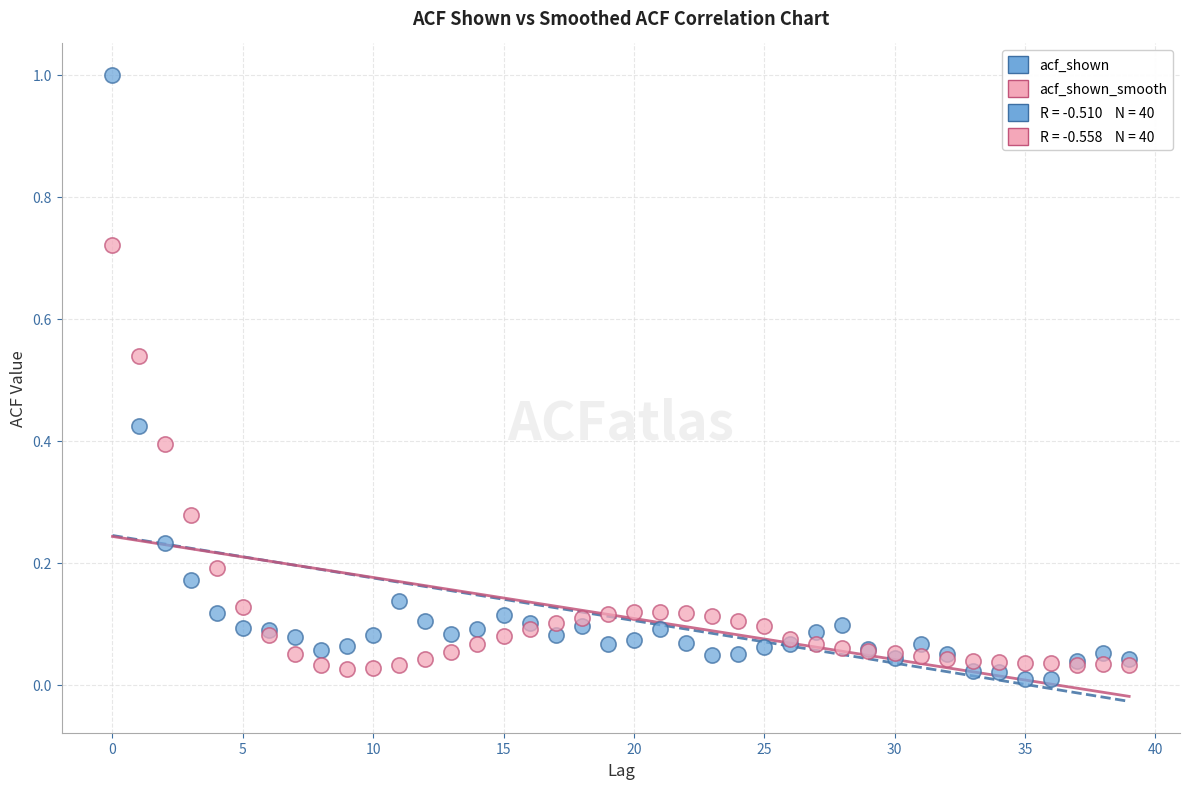

Which series reaches the maximum Y coordinate?

acf_shown